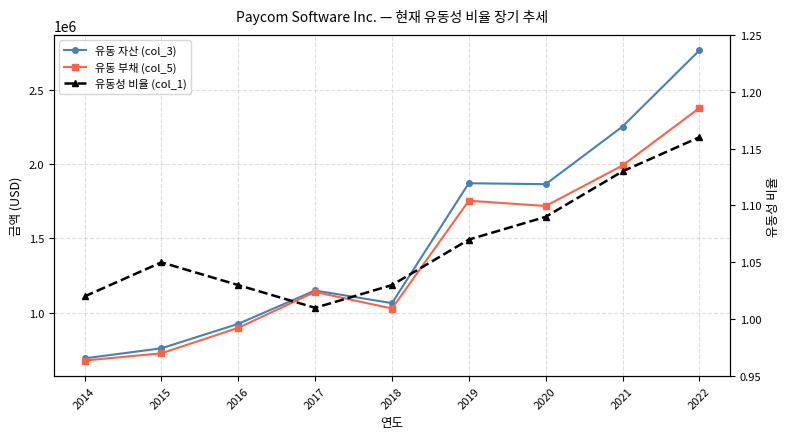

Is this an area chart (filled region under the line)?

No